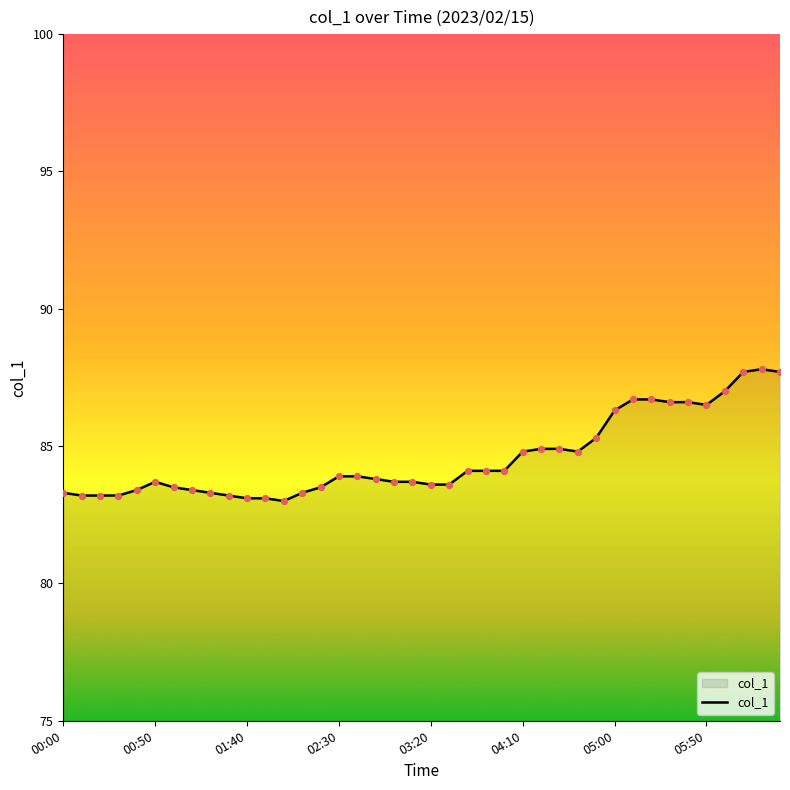

What is the minimum value shown in the chart?

83.0